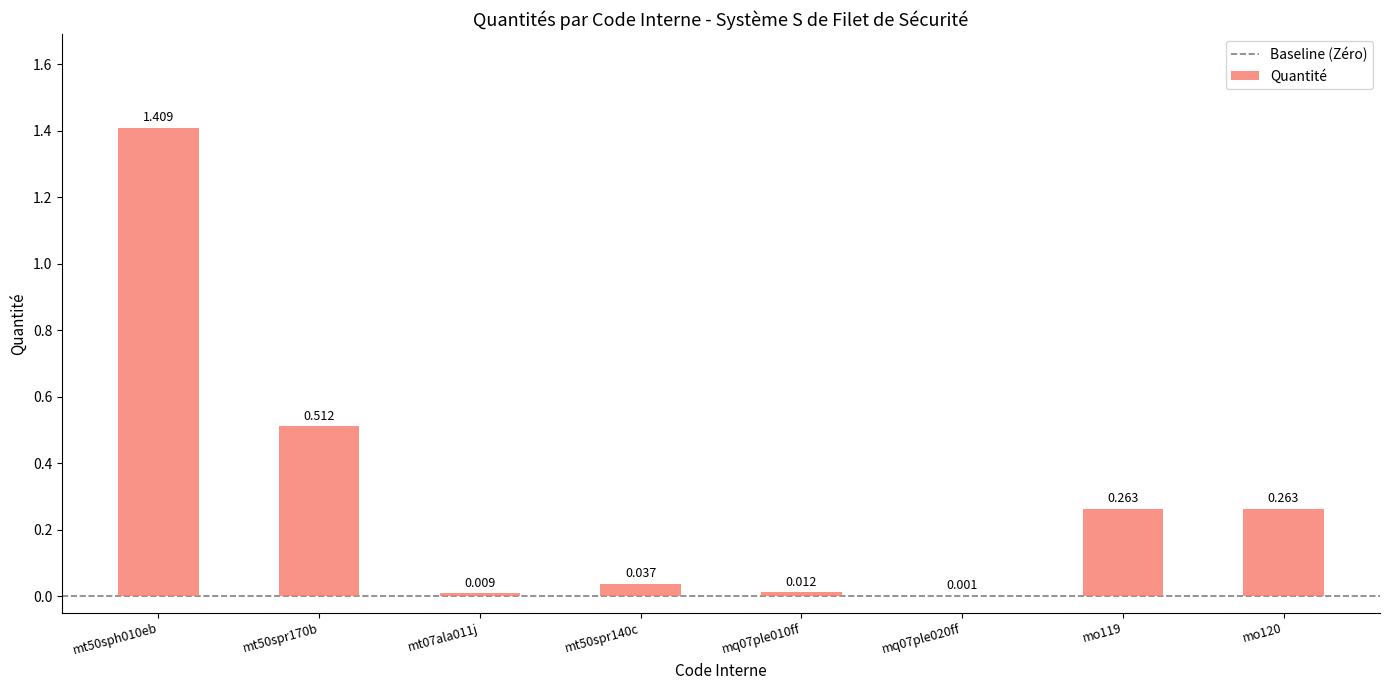

Are the bars horizontal?

No